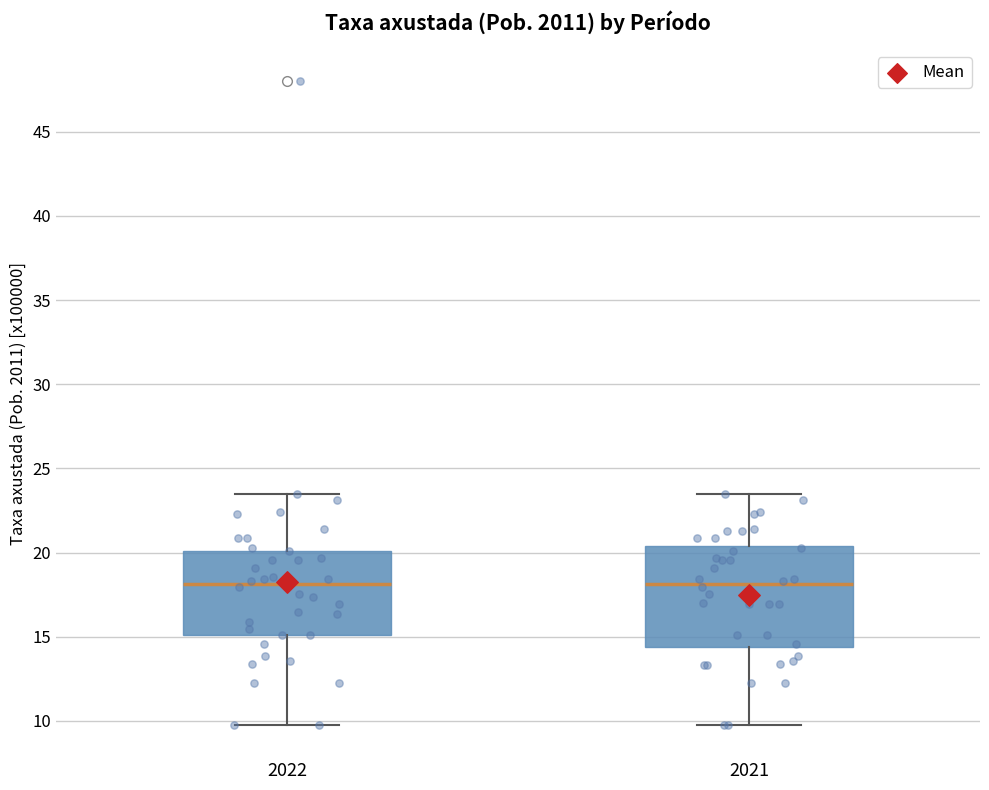

Reading left to right, transcribe this box plot: for each box, give where its median line is, the range the box spans, and where its two whiskers end, as read against the y-axis. The values are not printed on the chart, so give them approximately, as read against the axis.

2022: median 18.0, box 15.0 to 20.0, whiskers 10.0 to 23.5
2021: median 18.0, box 14.5 to 20.5, whiskers 10.0 to 23.5